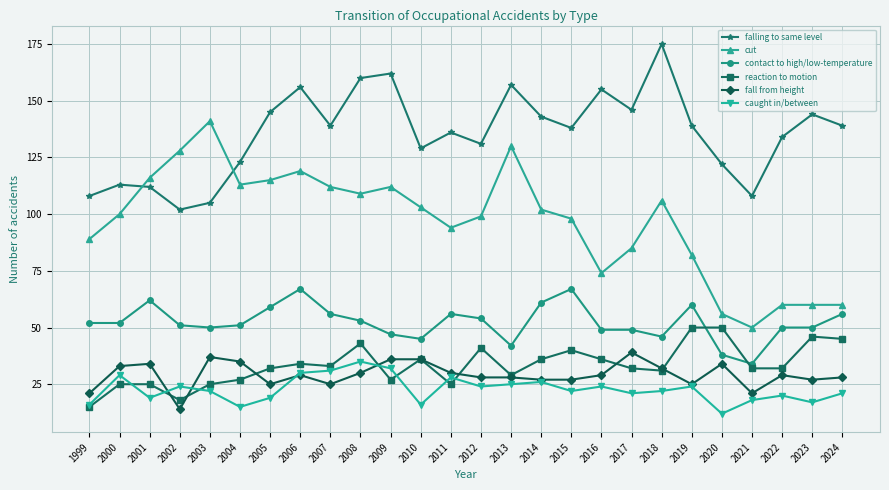

Reading left to right, what are all the values shown in this chart?

falling to same level: 108	113	112	102	105	123	145	156	139	160	162	129	136	131	157	143	138	155	146	175	139	122	108	134	144	139
cut: 89	100	116	128	141	113	115	119	112	109	112	103	94	99	130	102	98	74	85	106	82	56	50	60	60	60
contact to high/low-temperature: 52	52	62	51	50	51	59	67	56	53	47	45	56	54	42	61	67	49	49	46	60	38	34	50	50	56
reaction to motion: 15	25	25	18	25	27	32	34	33	43	27	36	25	41	29	36	40	36	32	31	50	50	32	32	46	45
fall from height: 21	33	34	14	37	35	25	29	25	30	36	36	30	28	28	27	27	29	39	32	25	34	21	29	27	28
caught in/between: 16	29	19	24	22	15	19	30	31	35	32	16	28	24	25	26	22	24	21	22	24	12	18	20	17	21